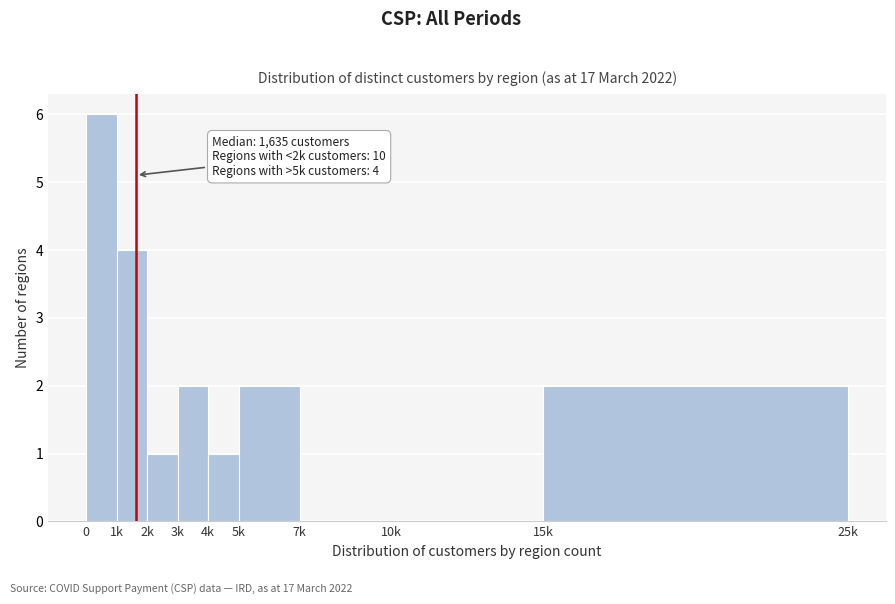

Reading left to right, transcribe all the data shown in this chart.

0=6	1k=4	2k=1	3k=2	4k=1	5k=2	7k=0	10k=0	15k=2